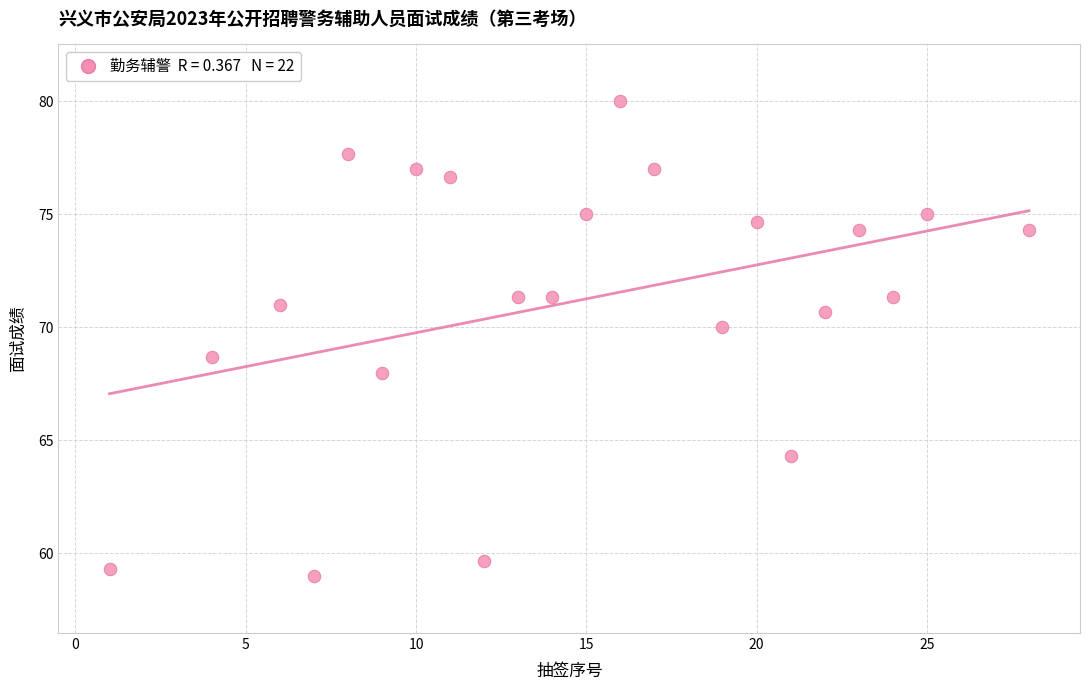

What is the range of X values (max minus min)?

27.0